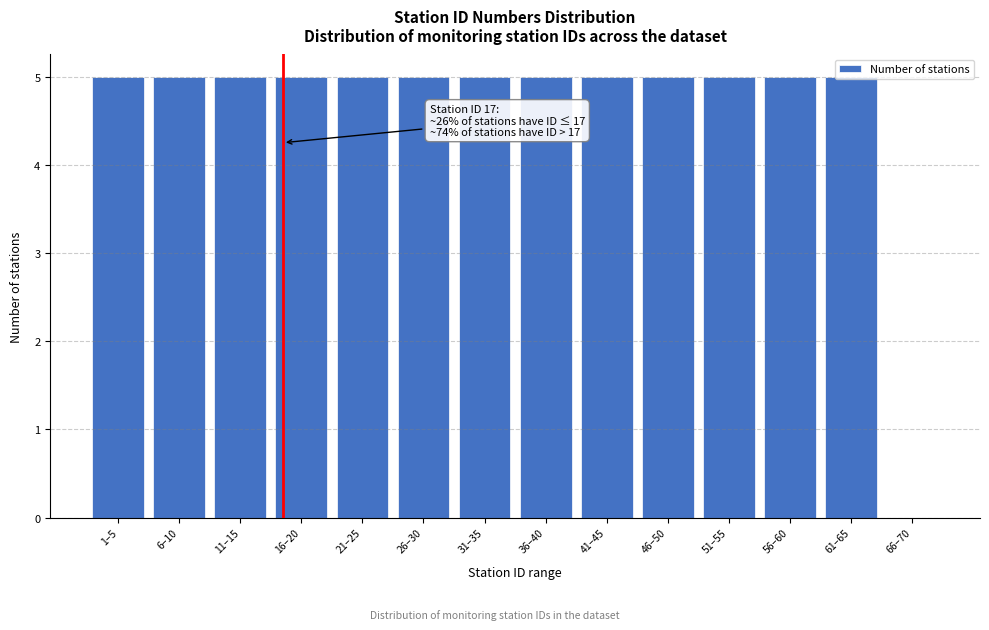

At which label is the value closest to 2?

66–70